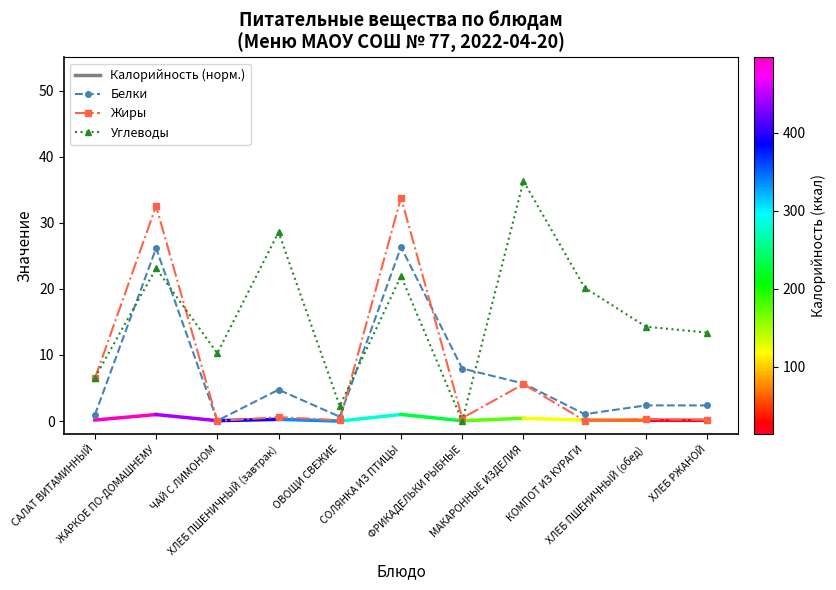

What is the difference between the maximum and minimum values in the Углеводы series?

36.3